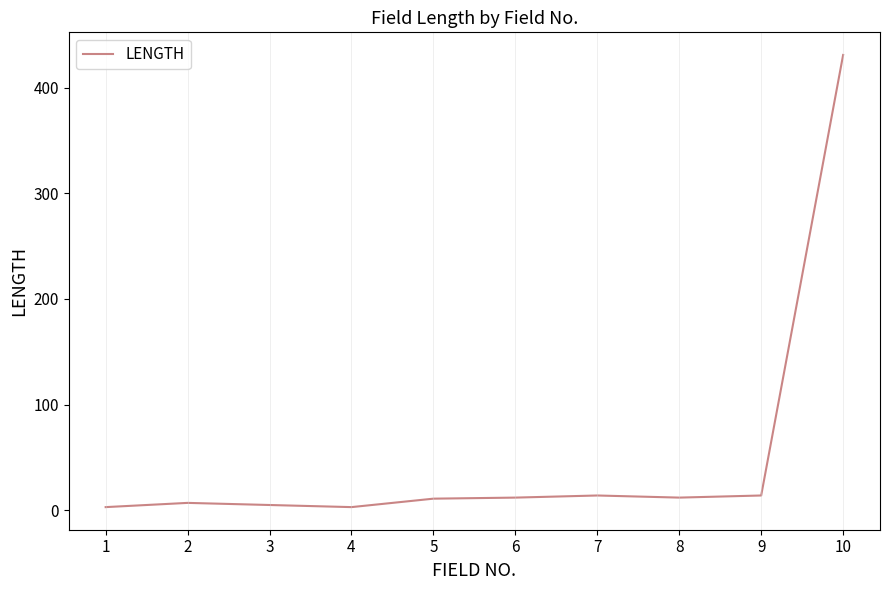

What is the ratio of the value at 6 to the value at 9?

0.9